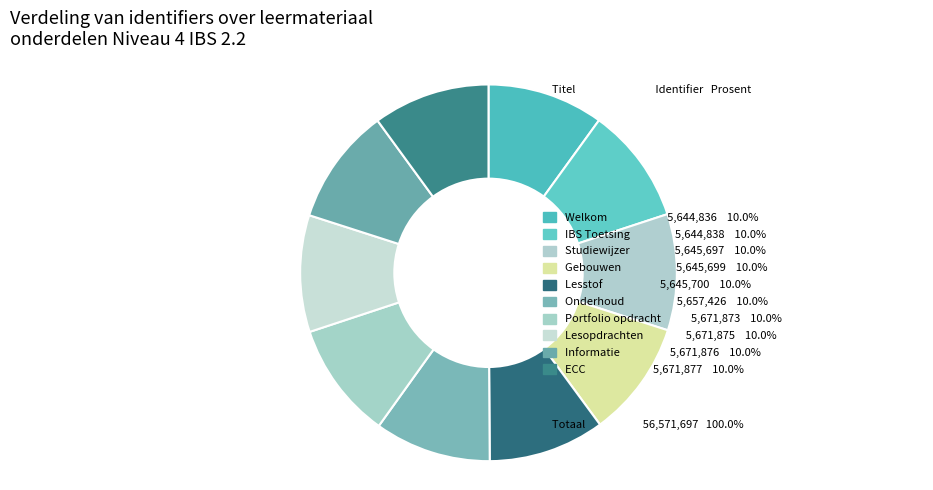

Which slice is the smallest?

Welkom